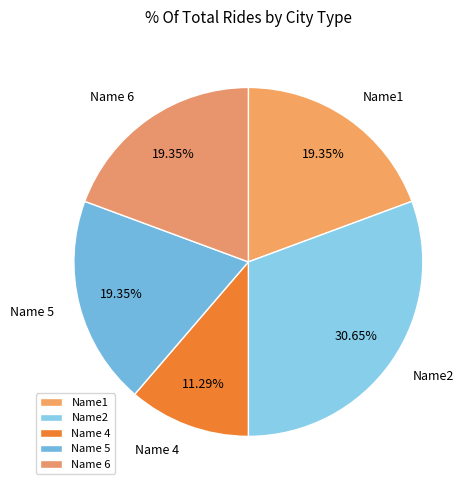

Between Name2 and Name1, which is larger?

Name2